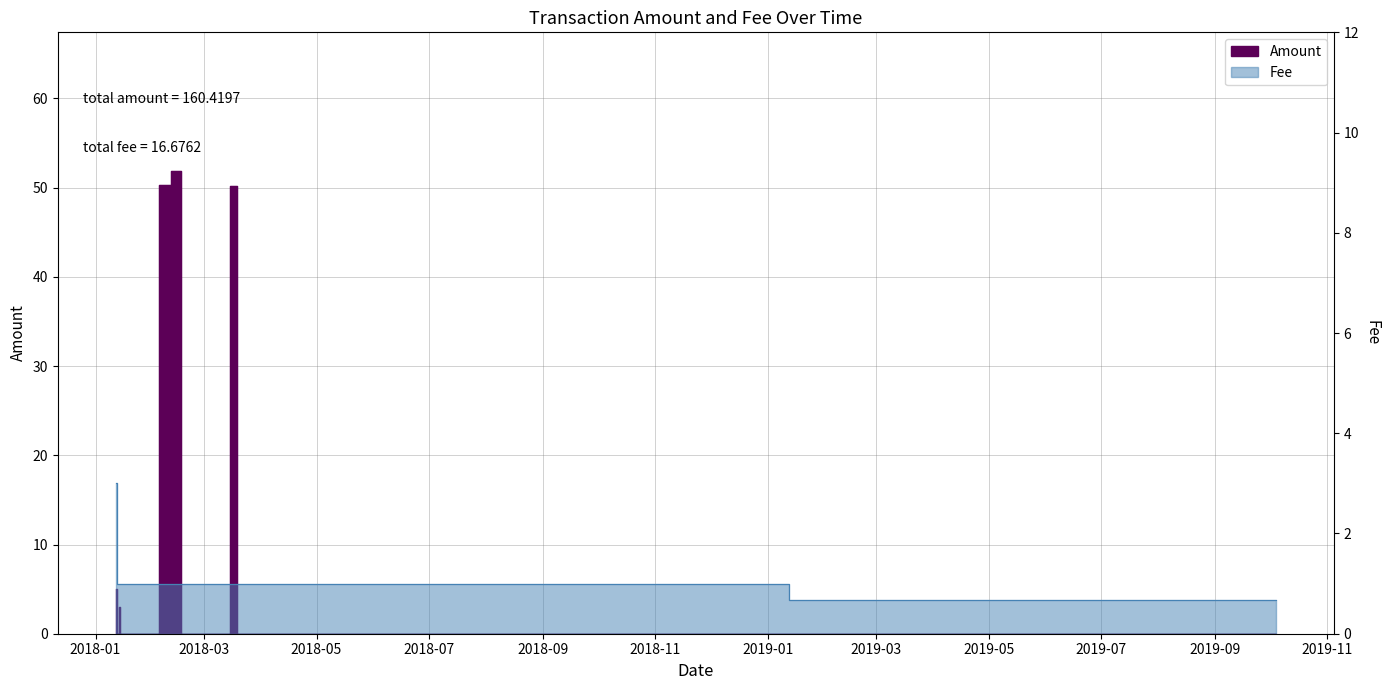

The value of Fee at 2018-01-12 is 3.0. True or false?

True